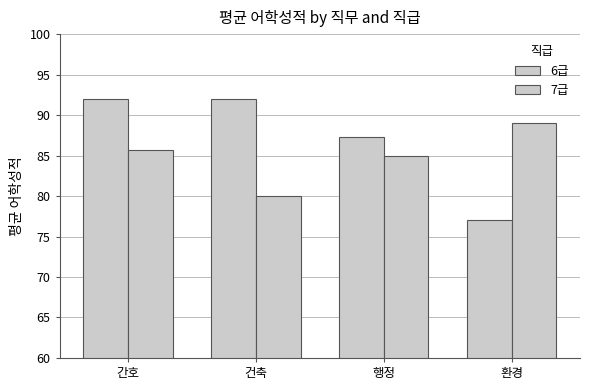

How many bars are there in each group?

2